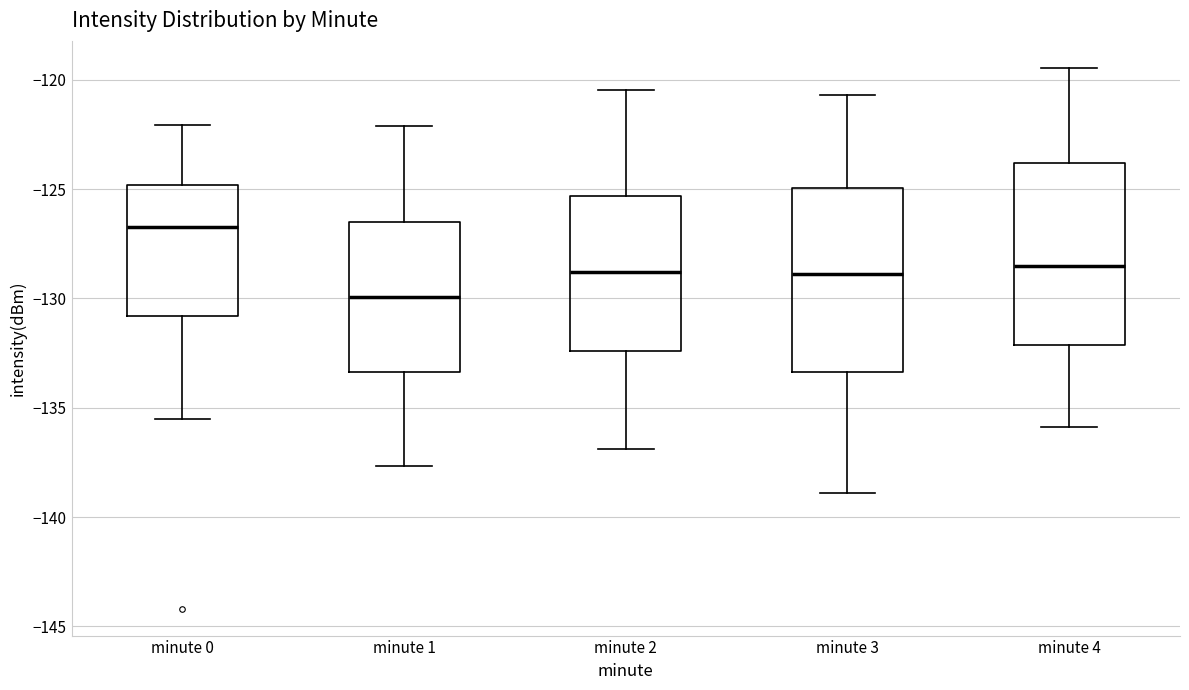

Where does the lower whisker of the box for minute 0 end on the y-axis? The values are not printed on the chart, so give them approximately, as read against the axis.

-135.5